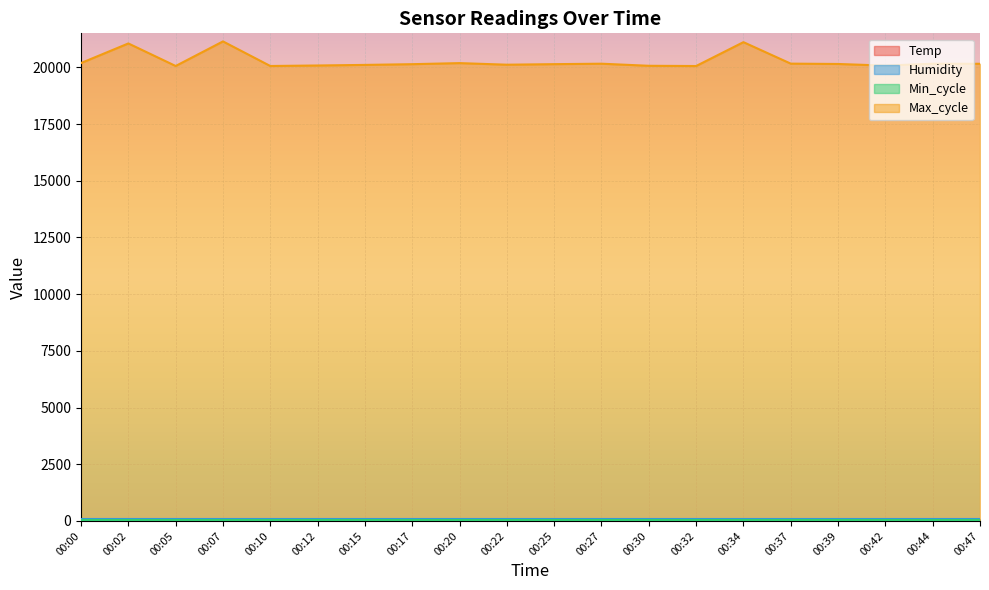

The value of Max_cycle at 00:34 is 21111.0. True or false?

True